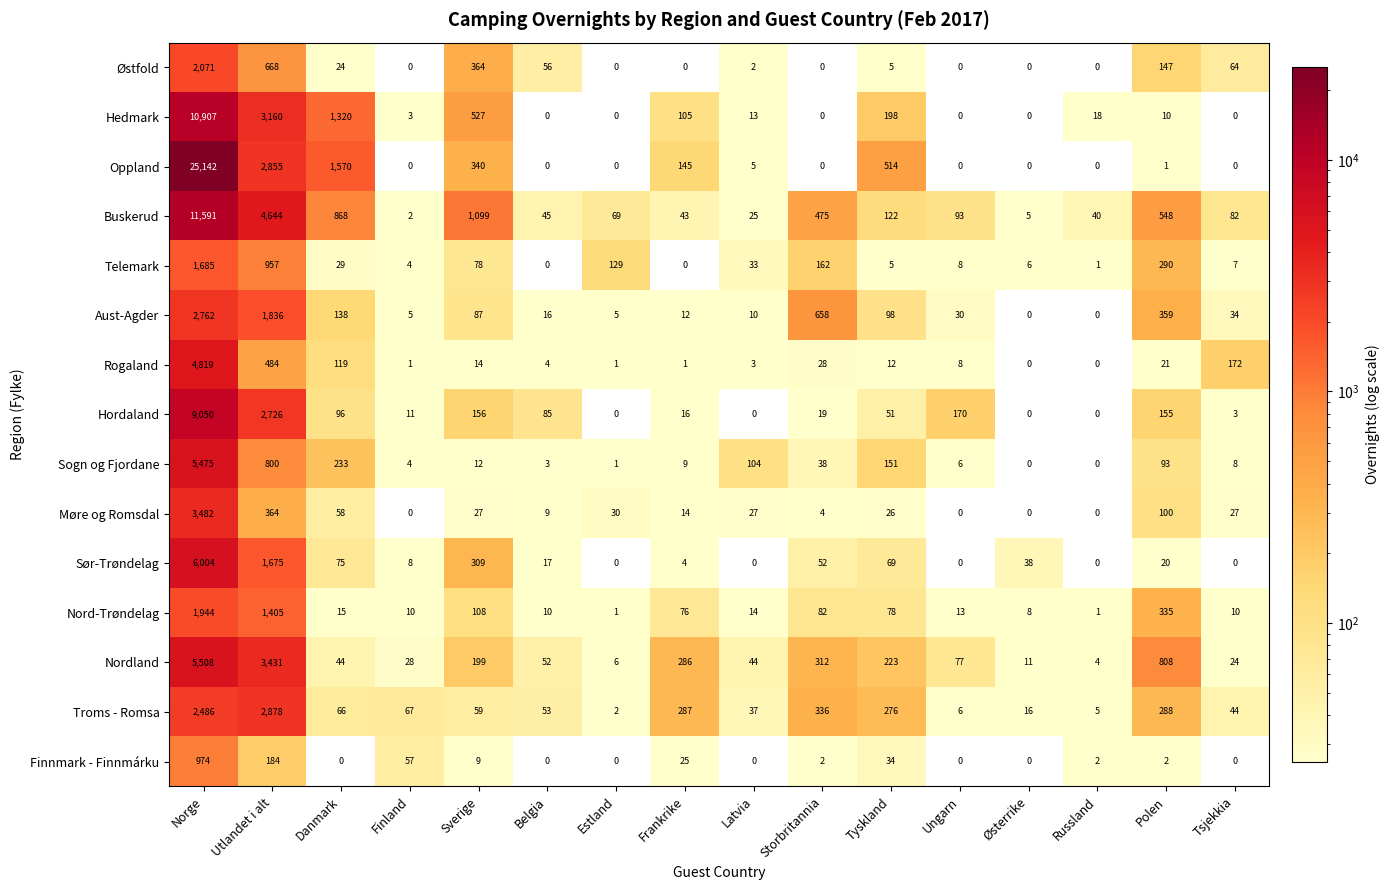

Where is Nord-Trøndelag nearest to the value 972?

Utlandet i alt